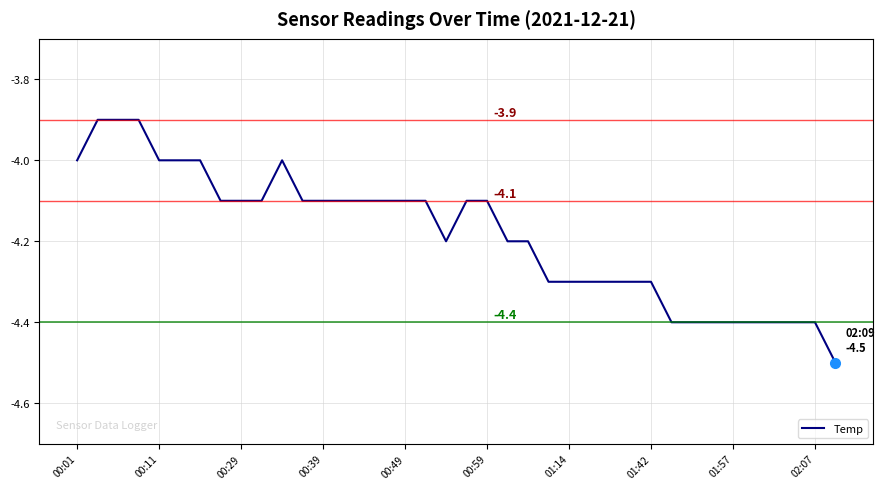

What is the maximum value shown in the chart?

-3.9